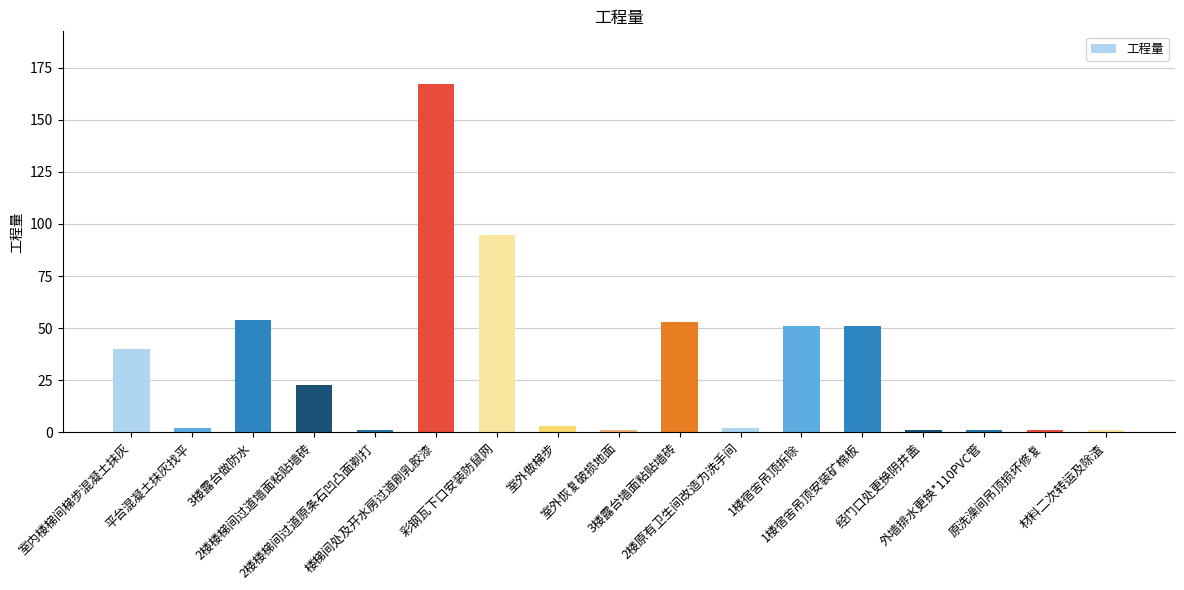

At which label does the data first exceed 3?

室内楼梯间梯步混凝土抹灰